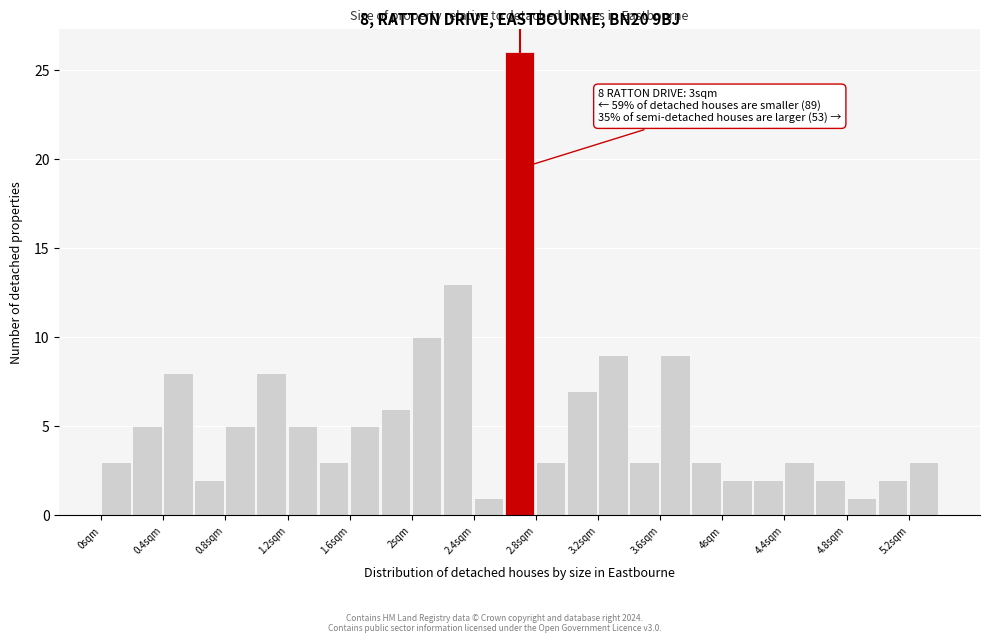

Over which range of the x-axis is the bar tallest?

2.6 to 2.8